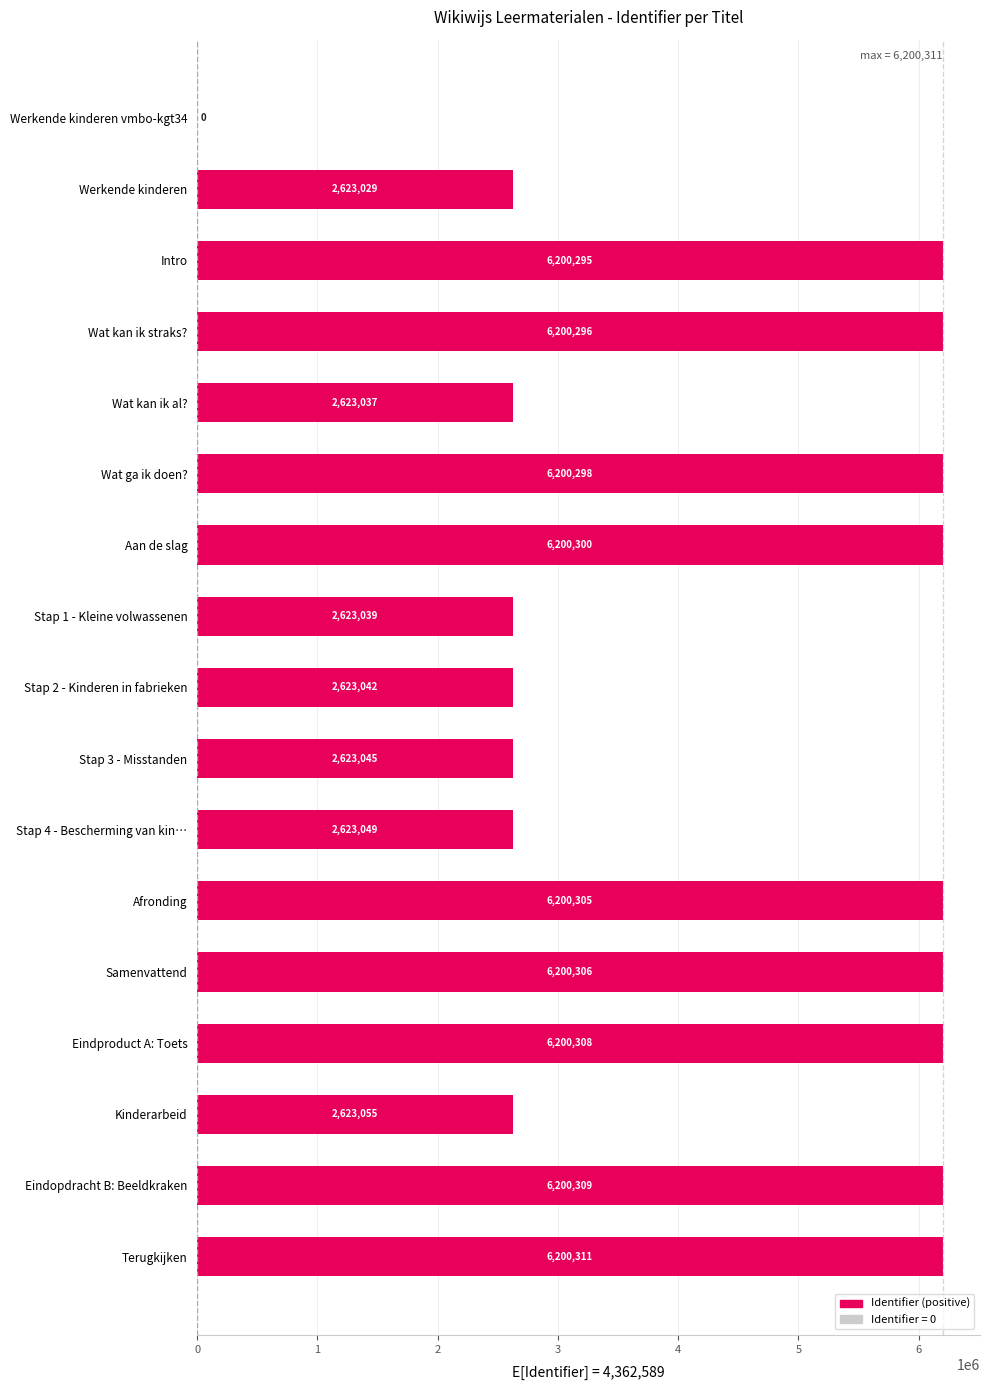

At which label is the value closest to 3100155?

Kinderarbeid